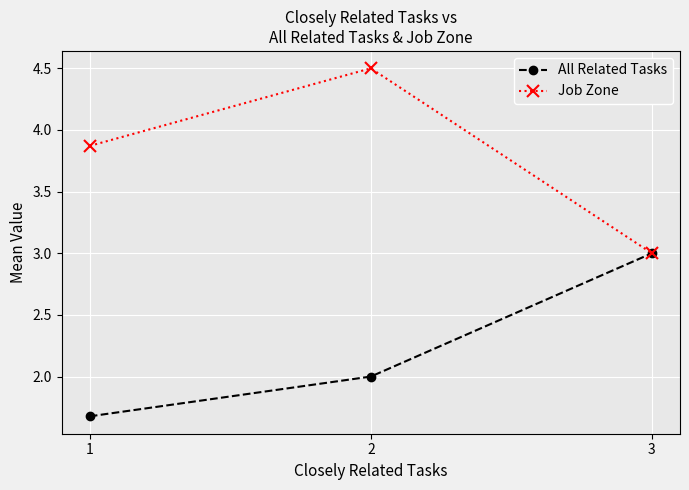

Reading left to right, what are all the values shown in this chart?

All Related Tasks: 1.7	2.0	3.0
Job Zone: 3.9	4.5	3.0